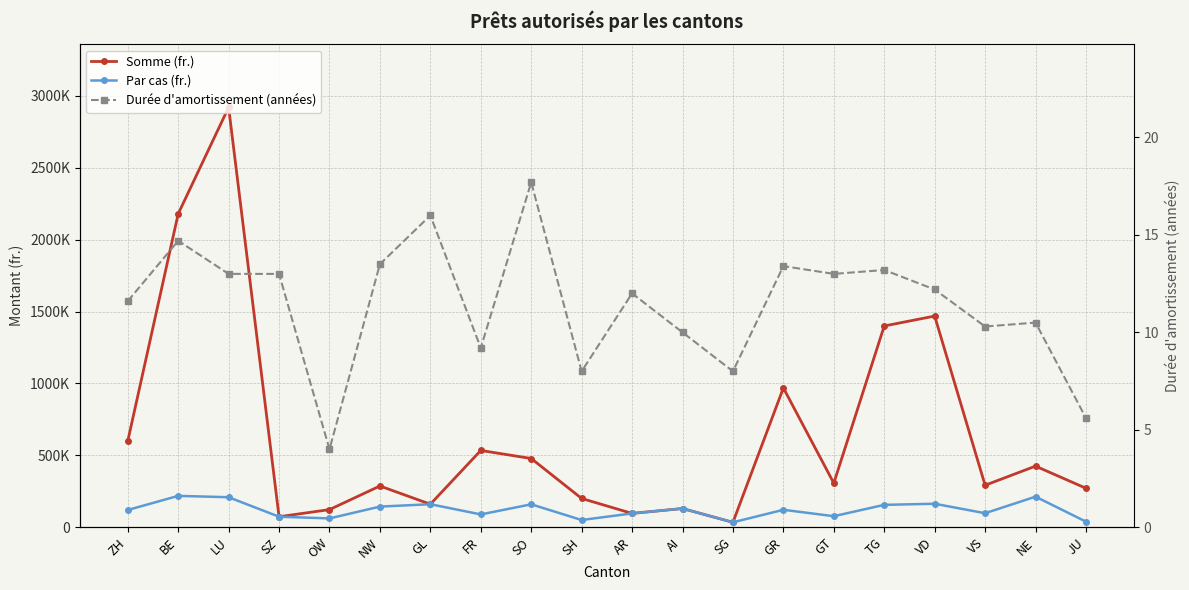

Reading right to left, transcribe all the data shown in this chart.

Somme (fr.): 271000.0	425000.0	292000.0	1469000.0	1400000.0	306597.0	969000.0	34000.0	130000.0	96000.0	200000.0	478000.0	534000.0	160000.0	286800.0	122500.0	73000.0	2921100.0	2180000.0	599000.0
Par cas (fr.): 38714.0	212500.0	97333.0	163222.0	155556.0	76649.0	121125.0	34000.0	130000.0	96000.0	50000.0	159333.0	89000.0	160000.0	143400.0	61250.0	73000.0	208650.0	218000.0	119800.0
Durée d'amortissement (années): 5.6	10.5	10.3	12.2	13.2	13.0	13.4	8.0	10.0	12.0	8.0	17.7	9.2	16.0	13.5	4.0	13.0	13.0	14.7	11.6